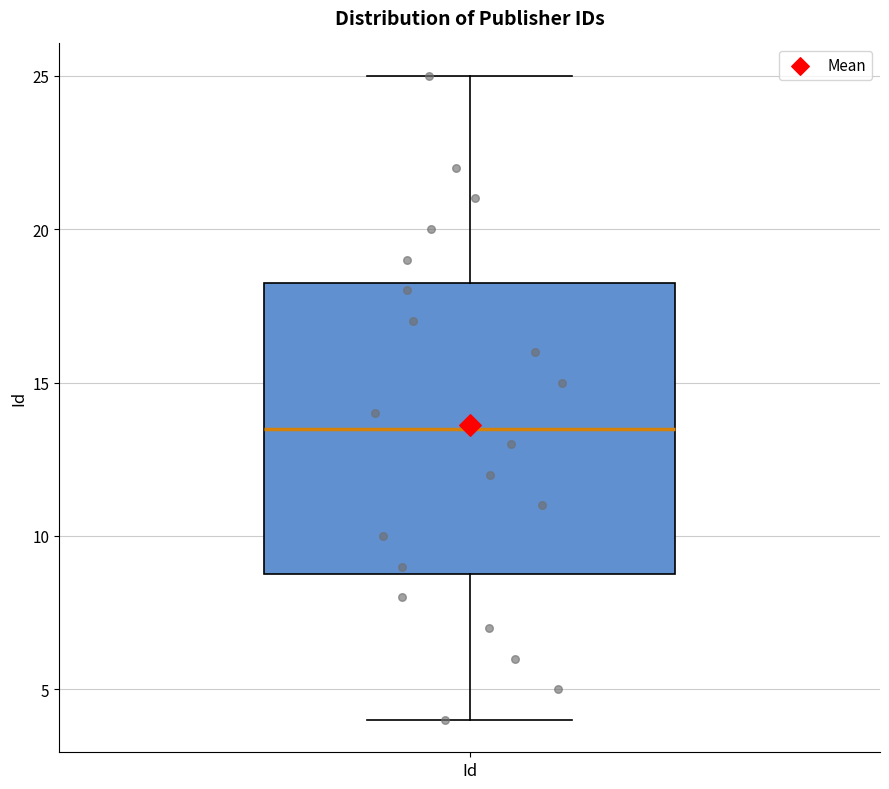

Transcribe this box plot: give where the median line is, the range the box spans, and where the two whiskers end, as read against the y-axis. The values are not printed on the chart, so give them approximately, as read against the axis.

median 13.5, box 9.0 to 18.5, whiskers 4.0 to 25.0